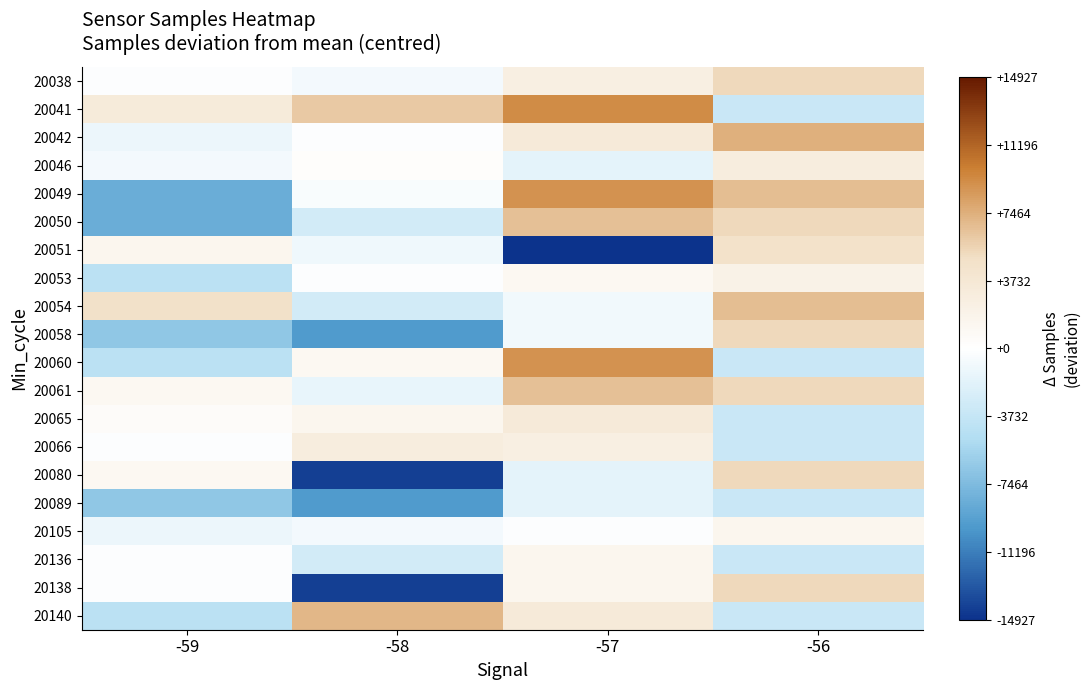

What is the difference between the highest and lowest values at -56?

10869.0